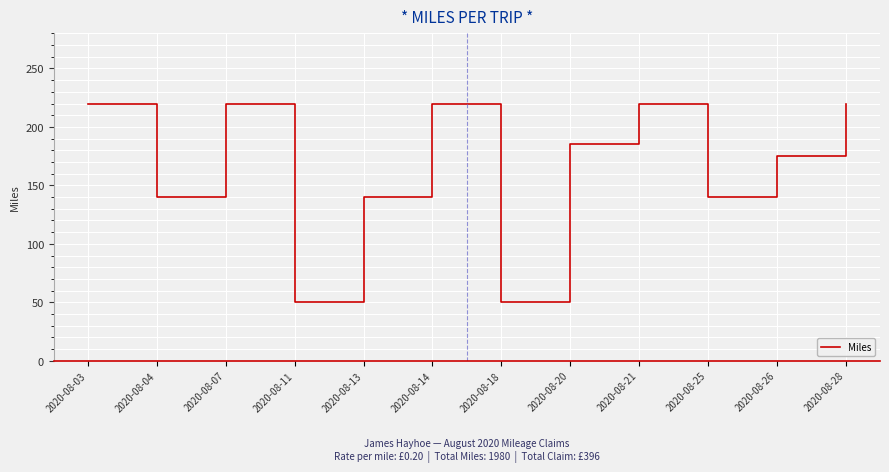

How many lines are shown in the chart?

1